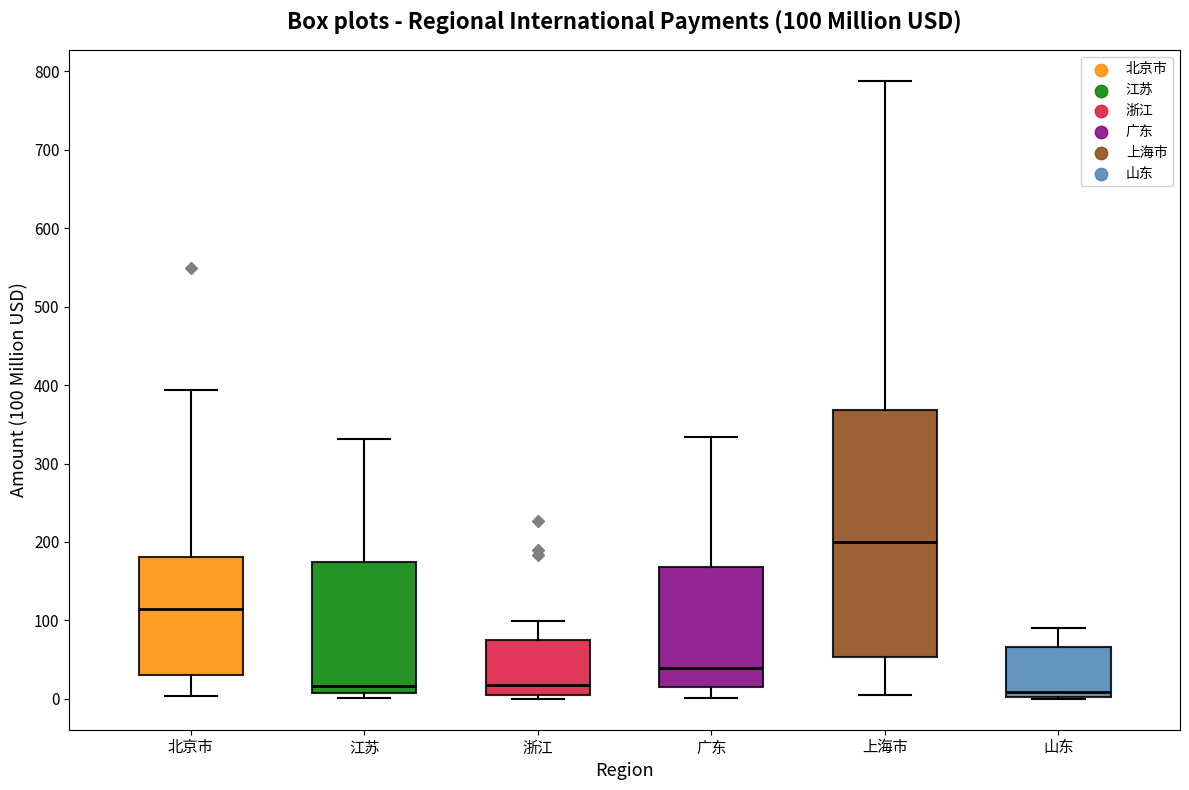

Which box's median line is the highest?

上海市